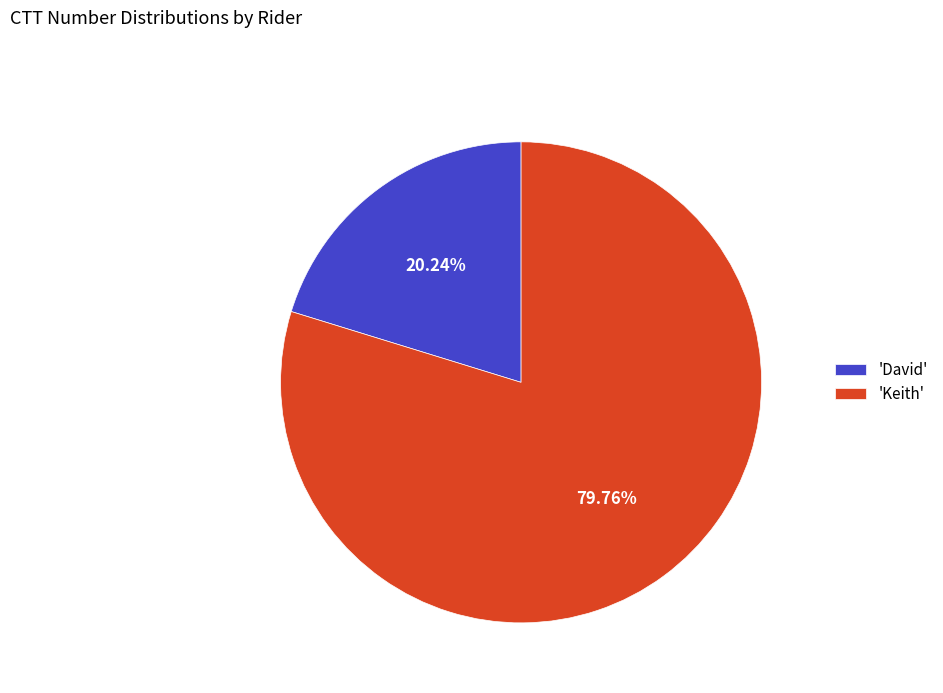

Approximately how many times larger is the value at 'Keith' compared to 'David'?

3.9